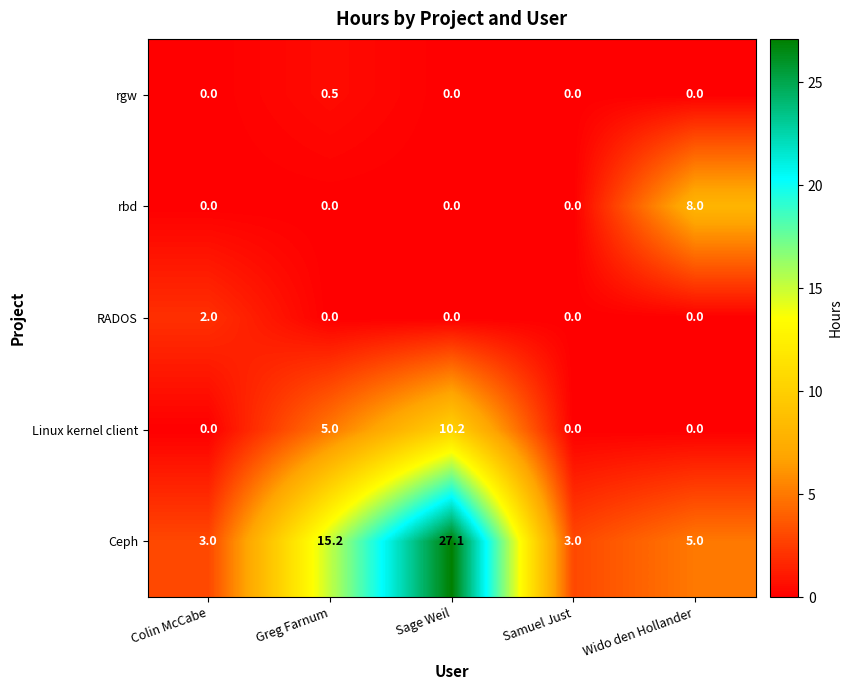

Reading right to left, list all the values displayed in this chart.

rgw: Wido den Hollander=0.0	Samuel Just=0.0	Sage Weil=0.0	Greg Farnum=0.5	Colin McCabe=0.0
rbd: Wido den Hollander=8.0	Samuel Just=0.0	Sage Weil=0.0	Greg Farnum=0.0	Colin McCabe=0.0
RADOS: Wido den Hollander=0.0	Samuel Just=0.0	Sage Weil=0.0	Greg Farnum=0.0	Colin McCabe=2.0
Linux kernel client: Wido den Hollander=0.0	Samuel Just=0.0	Sage Weil=10.2	Greg Farnum=5.0	Colin McCabe=0.0
Ceph: Wido den Hollander=5.0	Samuel Just=3.0	Sage Weil=27.1	Greg Farnum=15.2	Colin McCabe=3.0